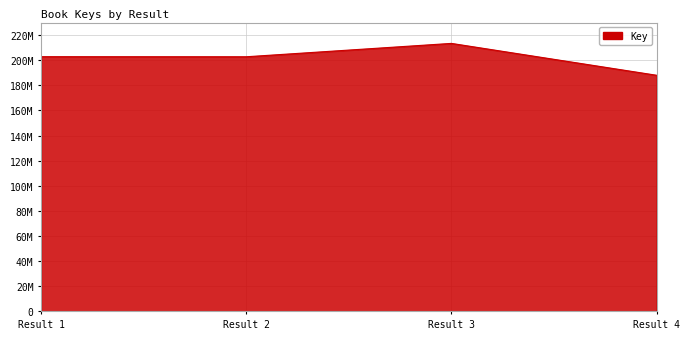

How many points are higher than both their immediate neighbors (excluding endpoints)?

1